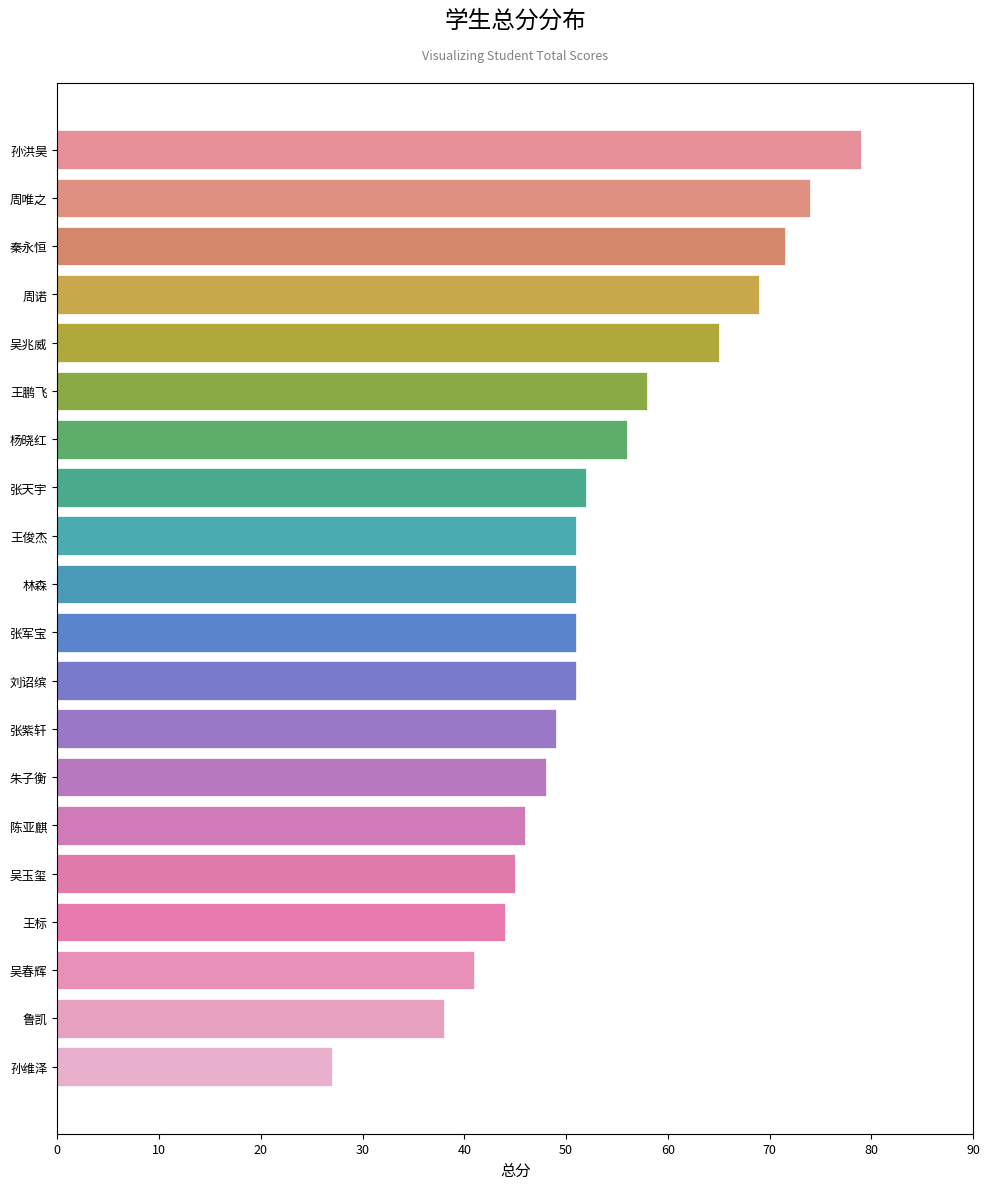

What position from the top is 孙维泽?

20